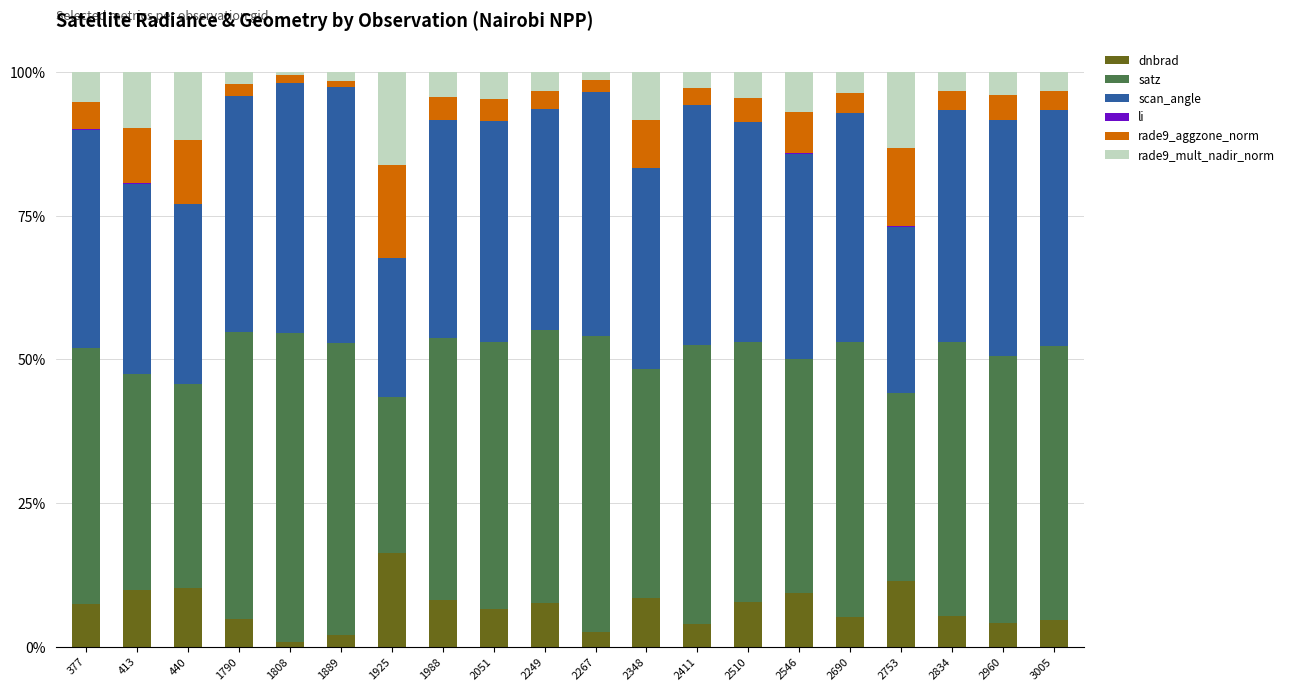

At which label does dnbrad reach its peak?

1925